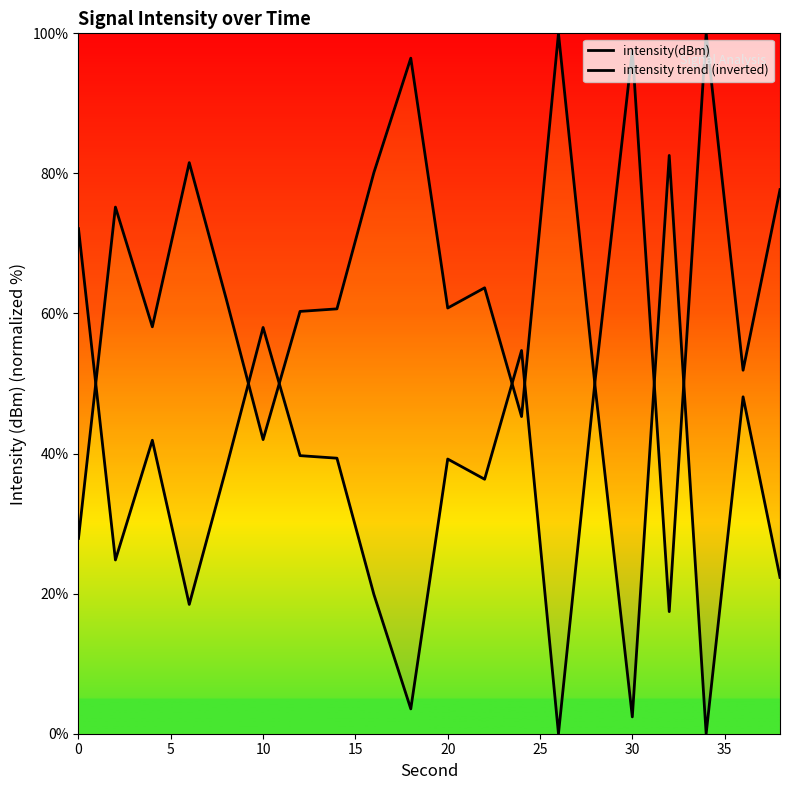

How many series are shown in this chart?

2